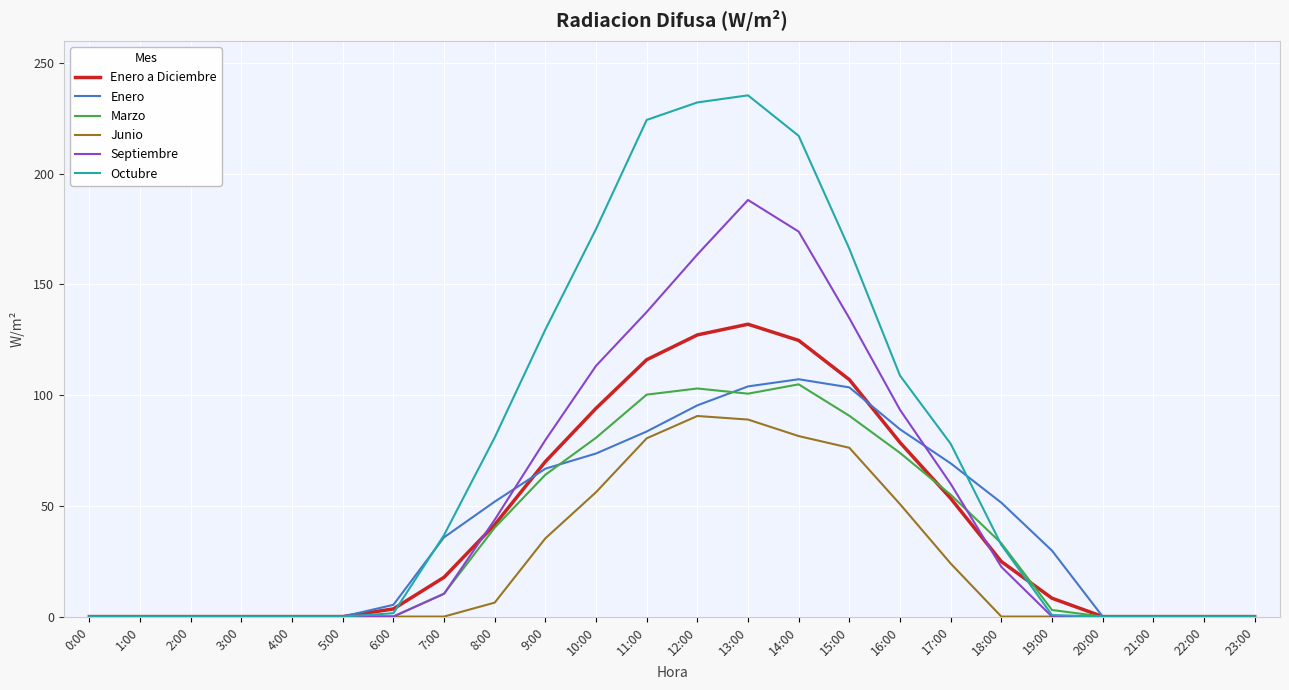

Is it true that Junio equals 138.9 at 14:00?

False